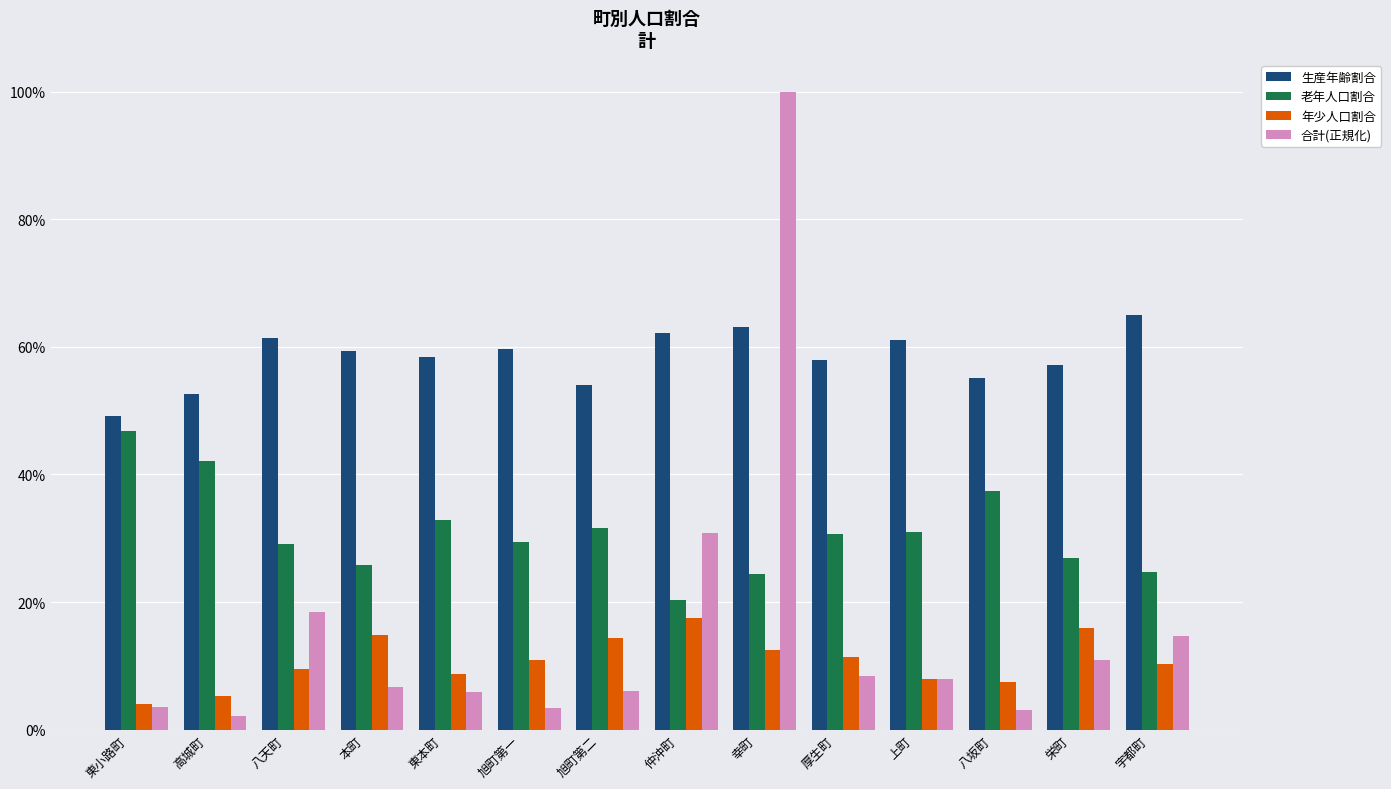

Read the 生産年齢割合 value at 本町.

0.6